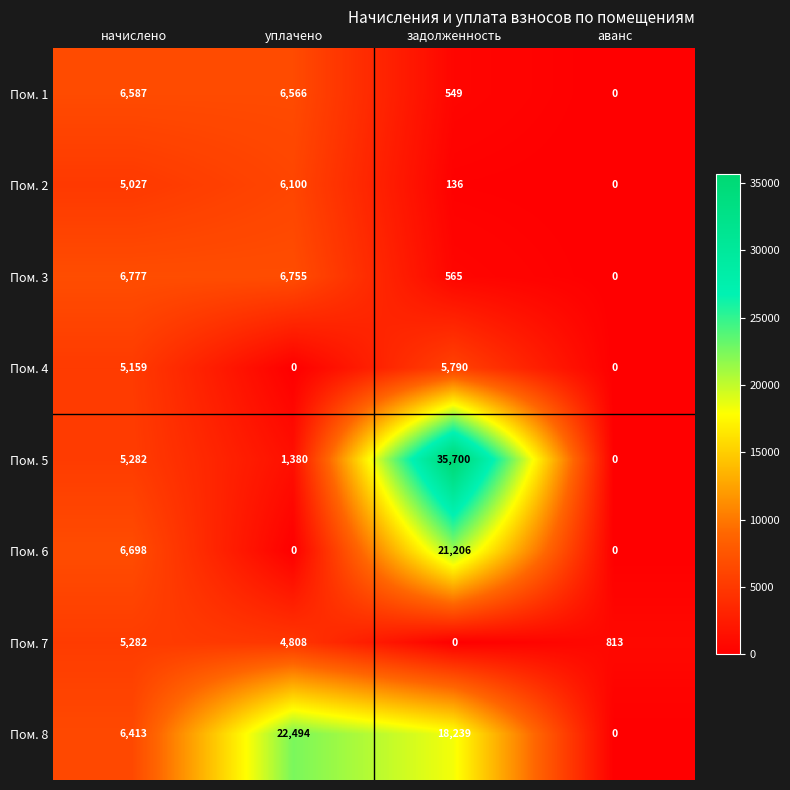

Which series has the largest range (max minus min)?

Пом. 5